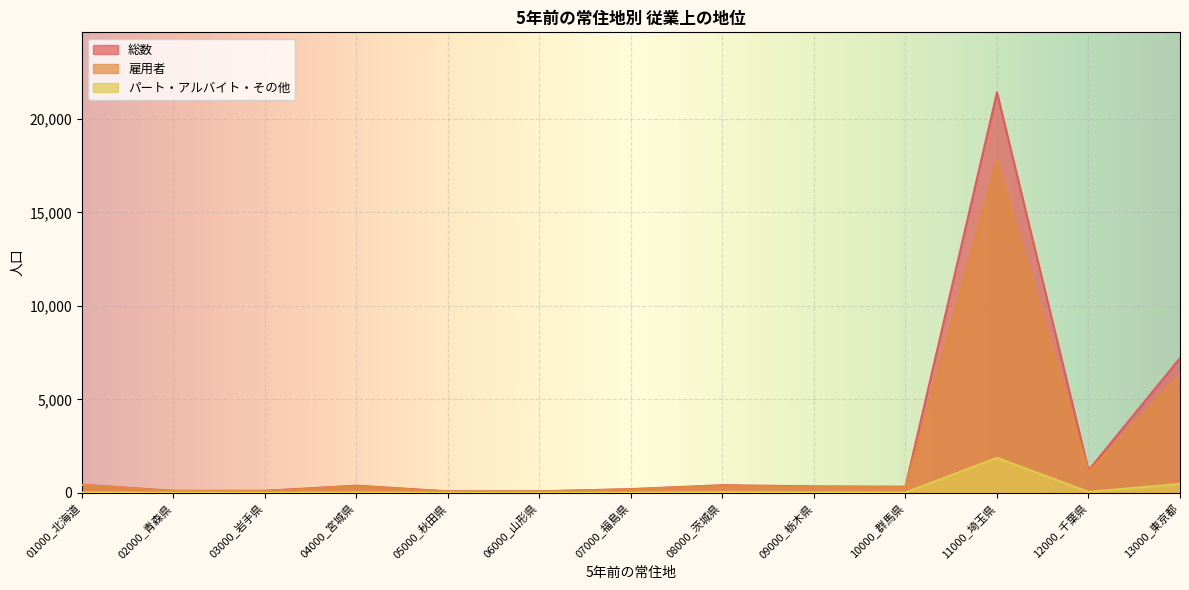

What is the sum of all 雇用者 values?

27553